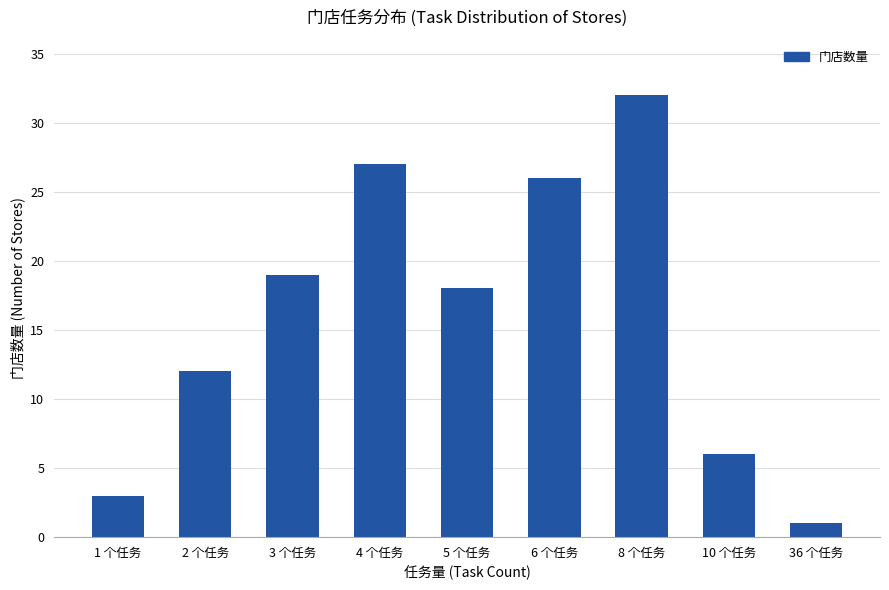

Reading left to right, what are all the values shown in this chart?

1 个任务=3	2 个任务=12	3 个任务=19	4 个任务=27	5 个任务=18	6 个任务=26	8 个任务=32	10 个任务=6	36 个任务=1